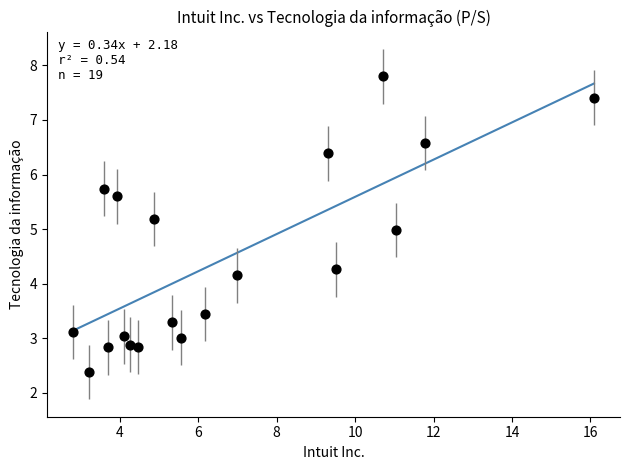

What is the range of Y values (max minus min)?

5.4